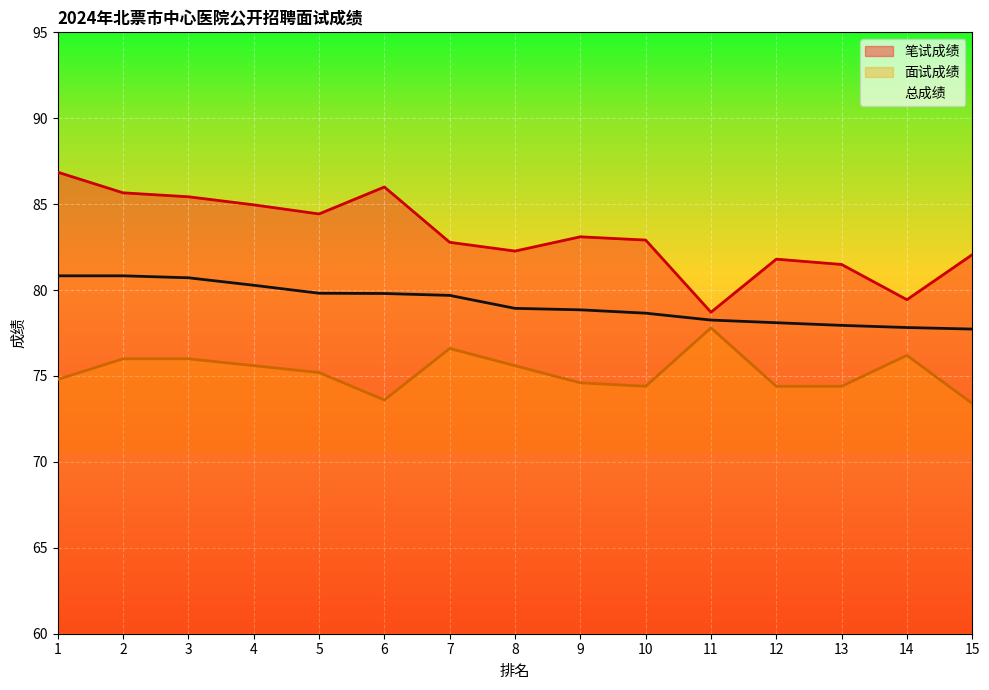

The value of 总成绩 at 7 is 123.1. True or false?

False